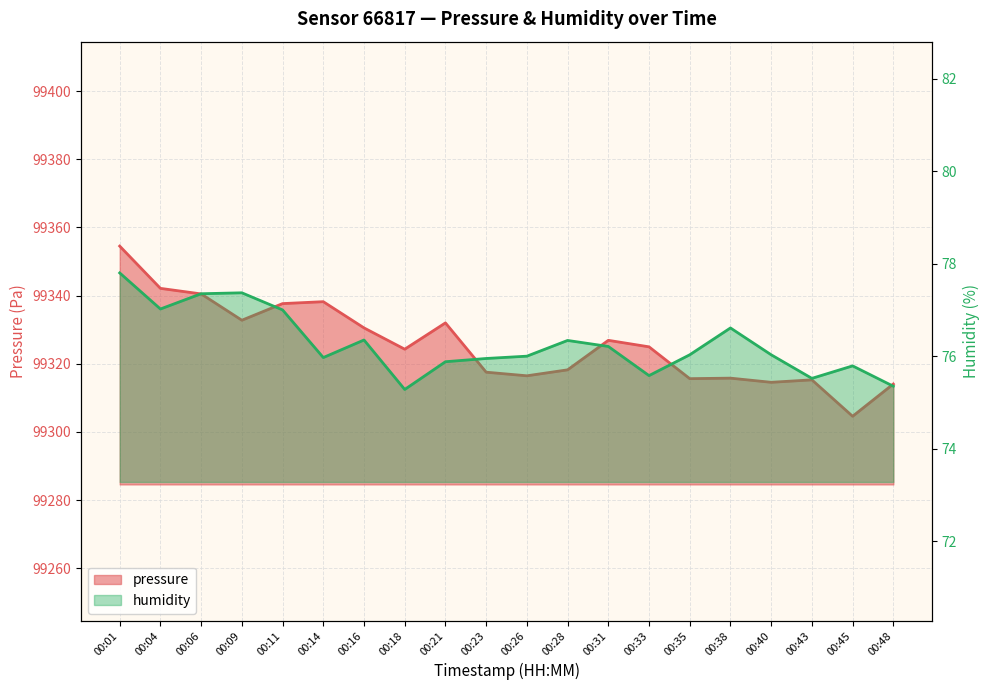

Reading left to right, extract all data points from this chart.

pressure: 00:01=99354.5	00:04=99342.1	00:06=99340.5	00:09=99332.8	00:11=99337.7	00:14=99338.2	00:16=99330.5	00:18=99324.3	00:21=99332.0	00:23=99317.5	00:26=99316.5	00:28=99318.2	00:31=99326.9	00:33=99325.0	00:35=99315.6	00:38=99315.8	00:40=99314.6	00:43=99315.3	00:45=99304.6	00:48=99314.1
humidity: 00:01=77.8	00:04=77.0	00:06=77.3	00:09=77.4	00:11=77.0	00:14=76.0	00:16=76.3	00:18=75.3	00:21=75.9	00:23=76.0	00:26=76.0	00:28=76.3	00:31=76.2	00:33=75.6	00:35=76.0	00:38=76.6	00:40=76.0	00:43=75.5	00:45=75.8	00:48=75.3